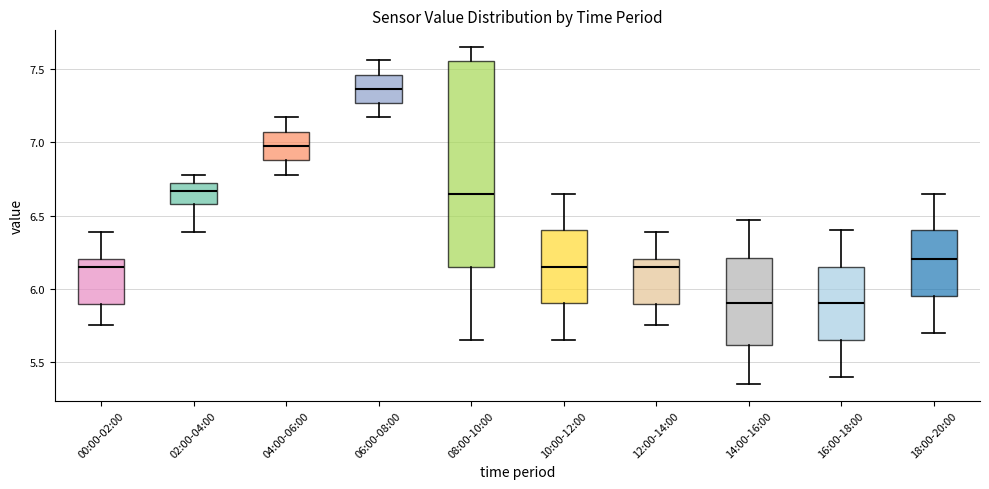

Reading left to right, read every box against the y-axis: the position of its median line, the range the box covers, and the ends of its whiskers. The values are not printed on the chart, so give them approximately, as read against the axis.

00:00-02:00: median 6.15, box 5.90 to 6.20, whiskers 5.75 to 6.40
02:00-04:00: median 6.65, box 6.60 to 6.70, whiskers 6.40 to 6.80
04:00-06:00: median 7.00, box 6.90 to 7.05, whiskers 6.80 to 7.15
06:00-08:00: median 7.35, box 7.25 to 7.45, whiskers 7.15 to 7.55
08:00-10:00: median 6.65, box 6.15 to 7.55, whiskers 5.65 to 7.65
10:00-12:00: median 6.15, box 5.90 to 6.40, whiskers 5.65 to 6.65
12:00-14:00: median 6.15, box 5.90 to 6.20, whiskers 5.75 to 6.40
14:00-16:00: median 5.90, box 5.60 to 6.20, whiskers 5.35 to 6.45
16:00-18:00: median 5.90, box 5.65 to 6.15, whiskers 5.40 to 6.40
18:00-20:00: median 6.20, box 5.95 to 6.40, whiskers 5.70 to 6.65